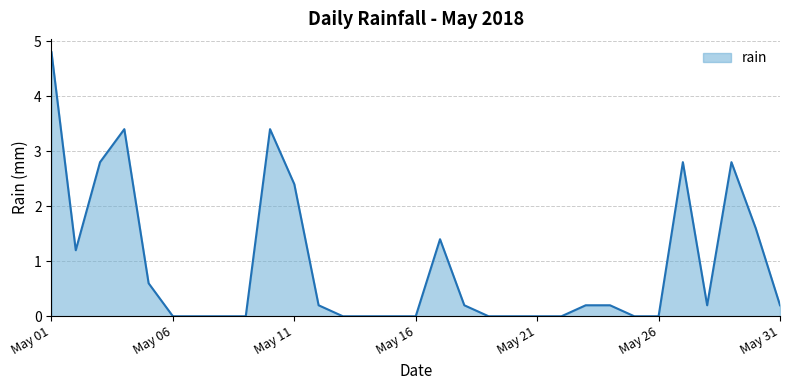

What is the sum of all values?

28.4